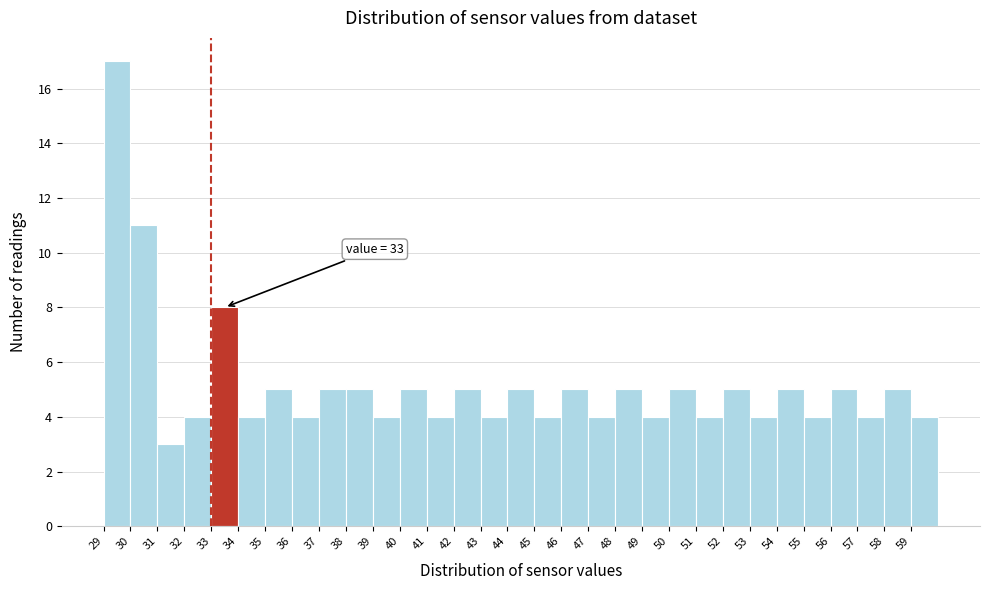

Over which range of the x-axis is the bar tallest?

29 to 30